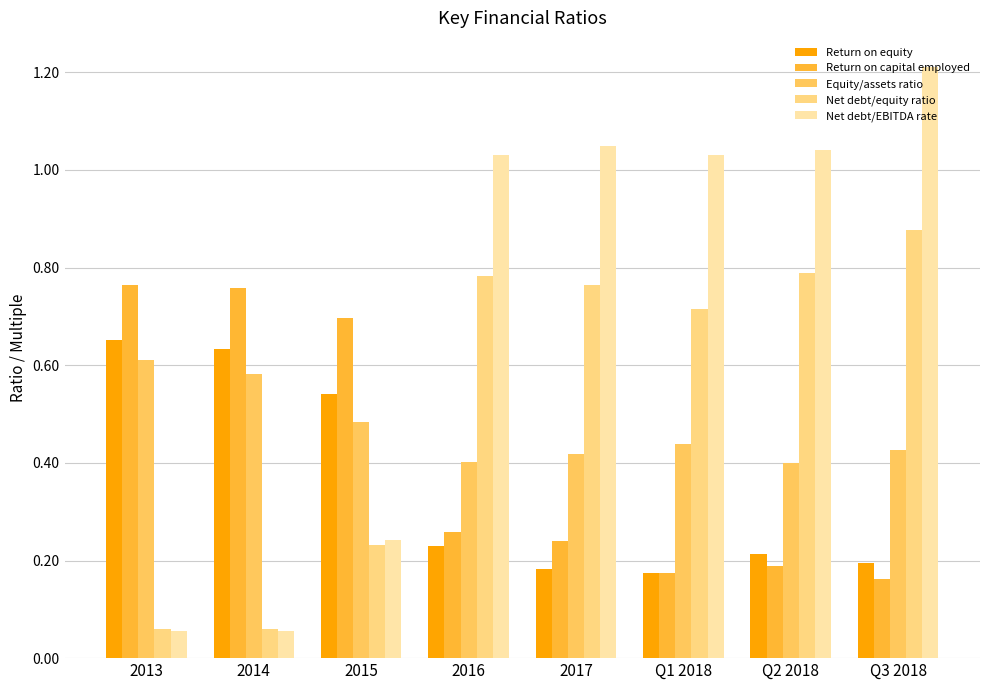

Reading right to left, list all the values displayed in this chart.

Return on equity: Q3 2018=0.2	Q2 2018=0.2	Q1 2018=0.2	2017=0.2	2016=0.2	2015=0.5	2014=0.6	2013=0.7
Return on capital employed: Q3 2018=0.2	Q2 2018=0.2	Q1 2018=0.2	2017=0.2	2016=0.3	2015=0.7	2014=0.8	2013=0.8
Equity/assets ratio: Q3 2018=0.4	Q2 2018=0.4	Q1 2018=0.4	2017=0.4	2016=0.4	2015=0.5	2014=0.6	2013=0.6
Net debt/equity ratio: Q3 2018=0.9	Q2 2018=0.8	Q1 2018=0.7	2017=0.8	2016=0.8	2015=0.2	2014=0.1	2013=0.1
Net debt/EBITDA rate: Q3 2018=1.2	Q2 2018=1.0	Q1 2018=1.0	2017=1.1	2016=1.0	2015=0.2	2014=0.1	2013=0.1